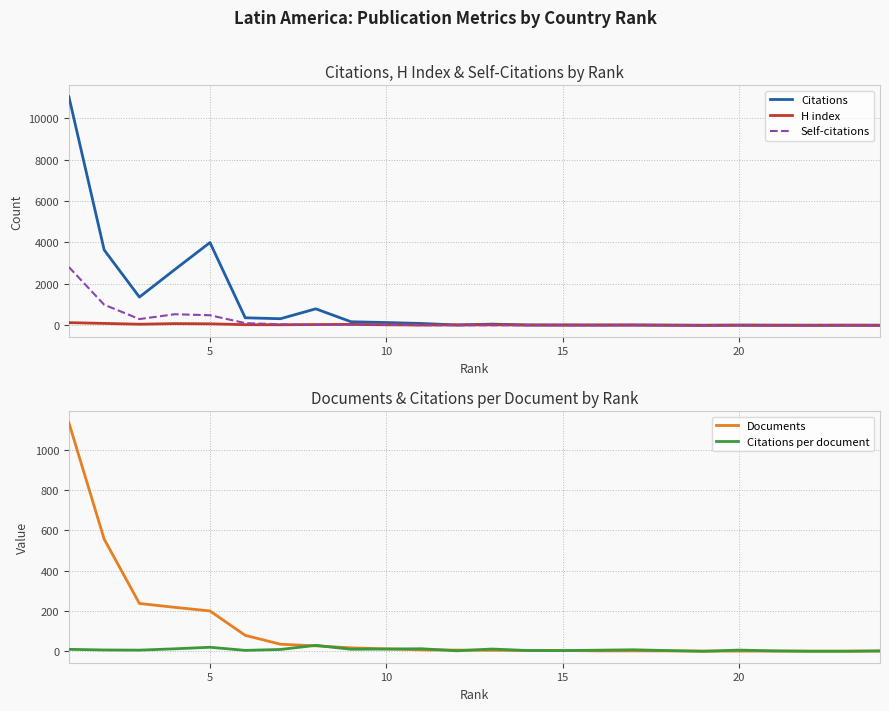

In Citations, how many points are higher than both neighbors (excluding endpoints)?

5